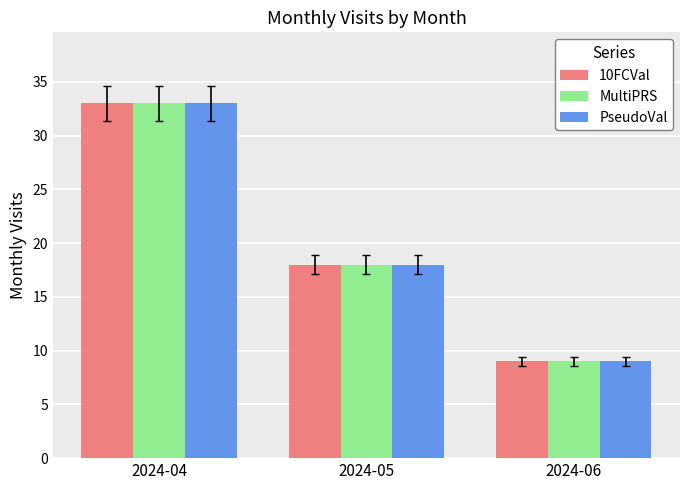

At which category does the chart reach its peak across all series?

2024-04